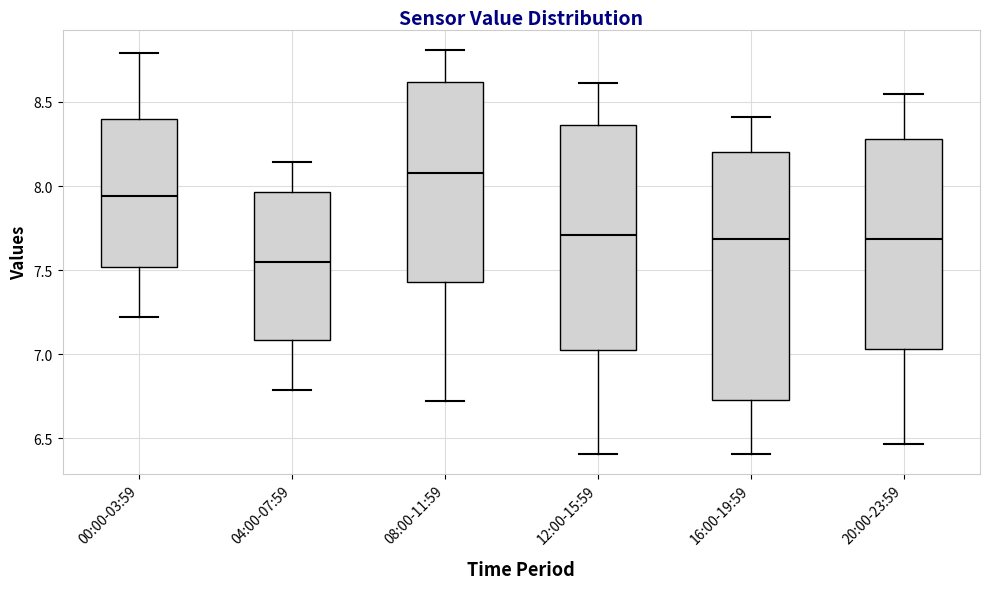

Which box is the tallest, from its lower edge to its upper edge?

16:00-19:59